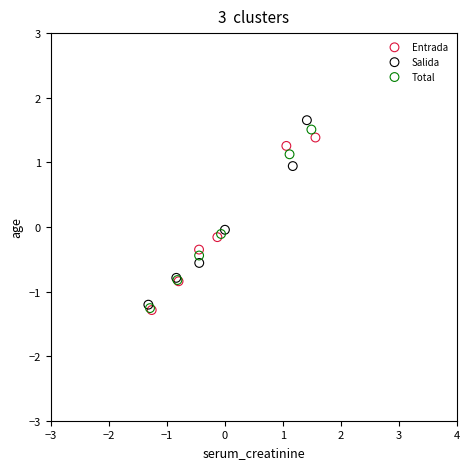

Which series has the largest Y range (max minus min)?

Salida